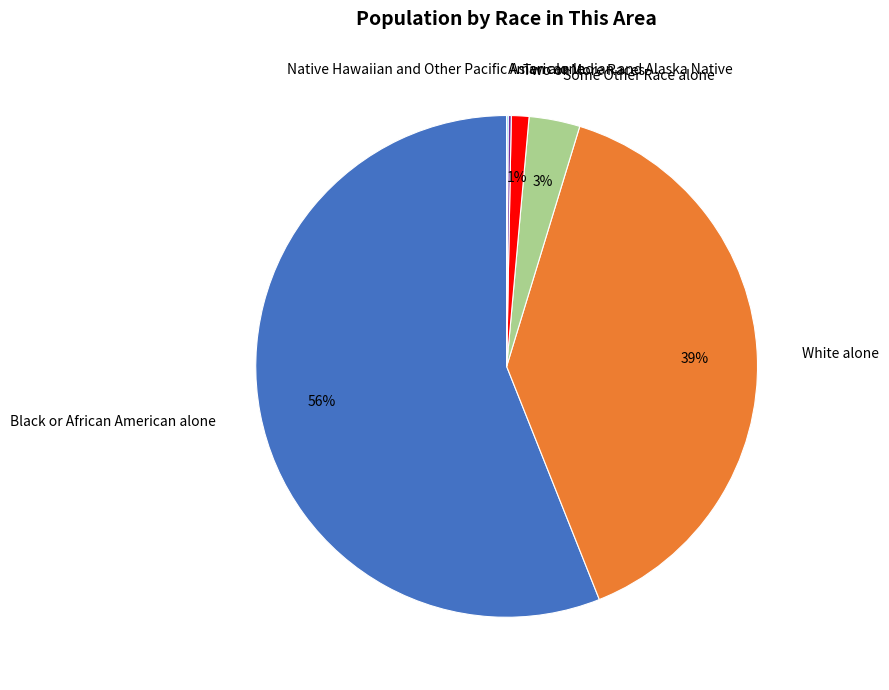

Is it true that Black or African American alone is 56% of the pie?

True